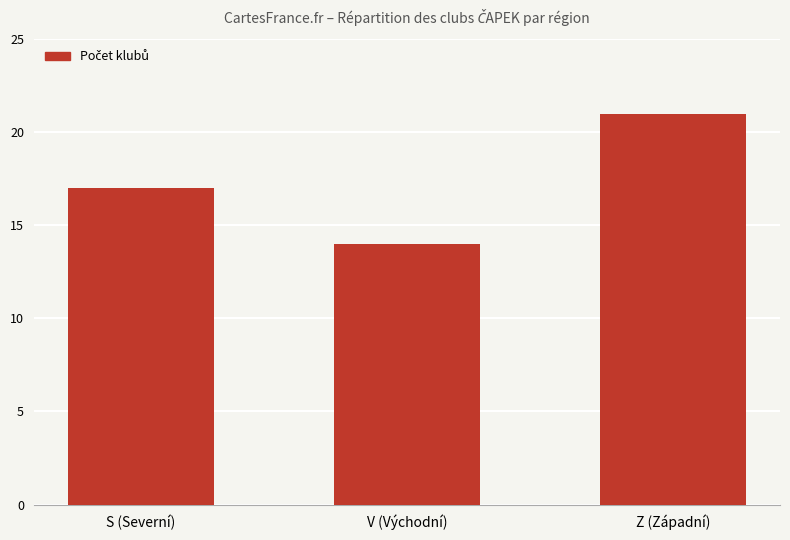

Rank the categories by value from highest to lowest.

Z (Západní), S (Severní), V (Východní)